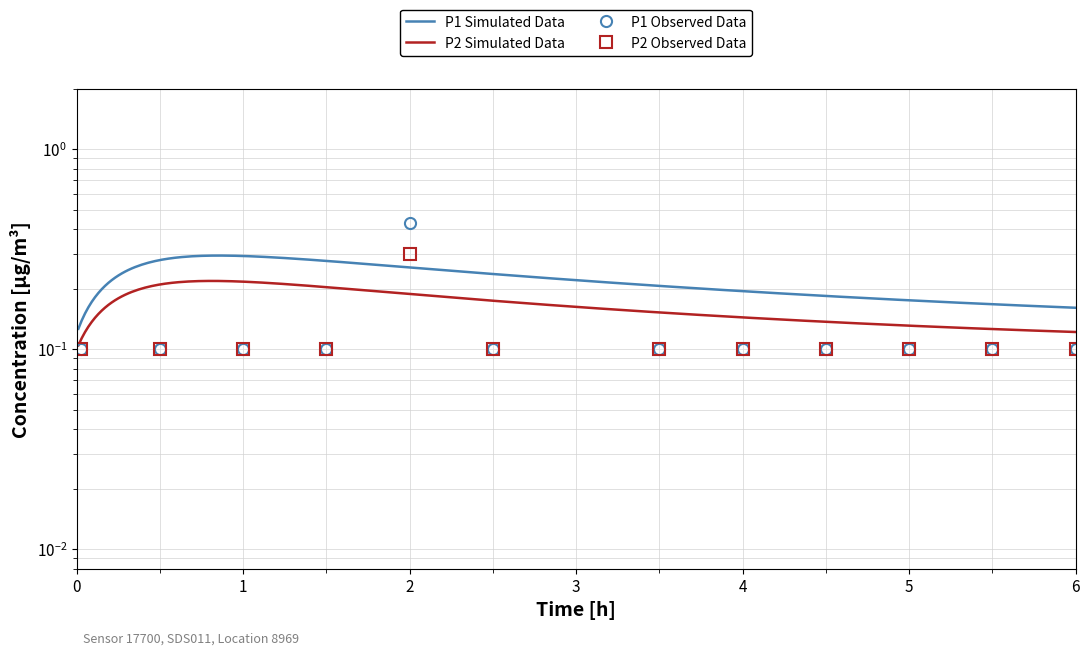

What is the average value of the P2 series?

0.1